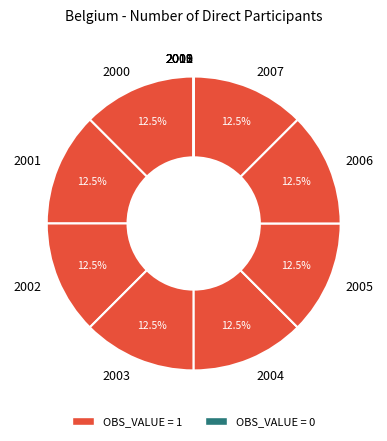

Does 2001 represent more than half of the total?

No